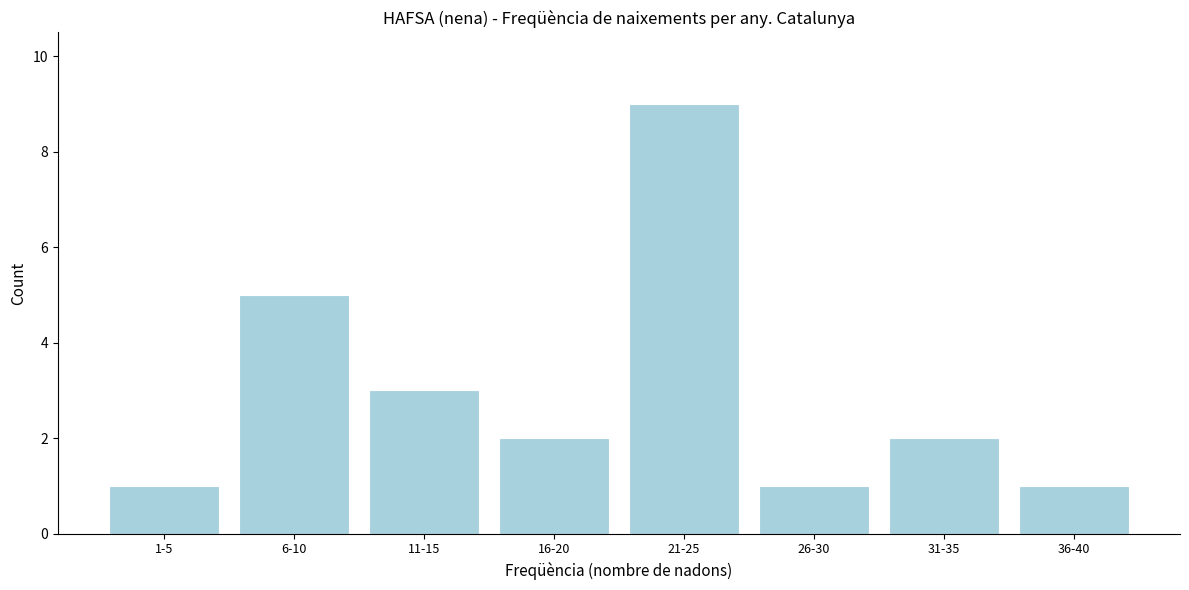

Reading left to right, what are all the values shown in this chart?

1	5	3	2	9	1	2	1